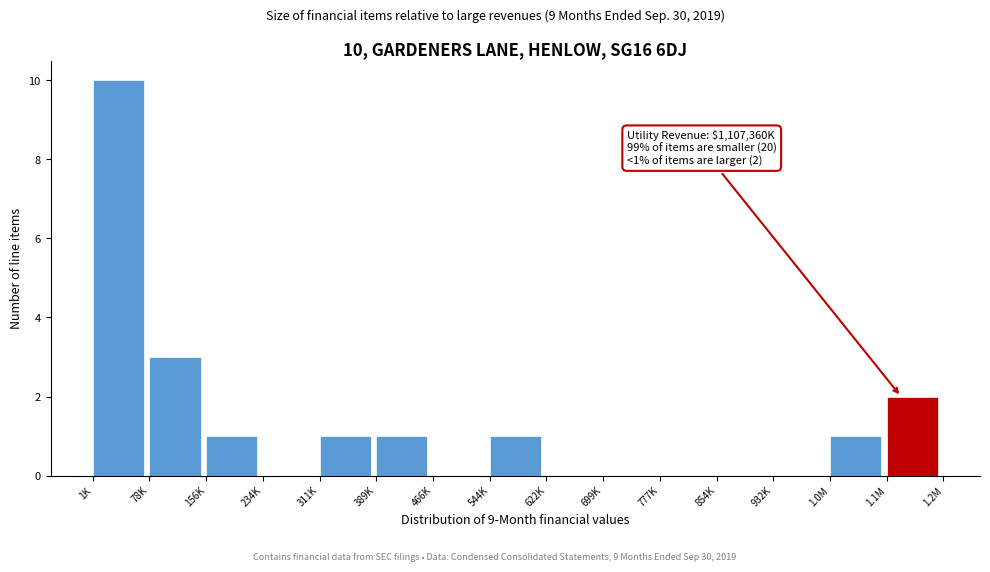

Reading right to left, list all the values displayed in this chart.

1.1M=2	1.0M=1	932K=0	854K=0	777K=0	699K=0	622K=0	544K=1	466K=0	389K=1	311K=1	234K=0	156K=1	78K=3	1K=10